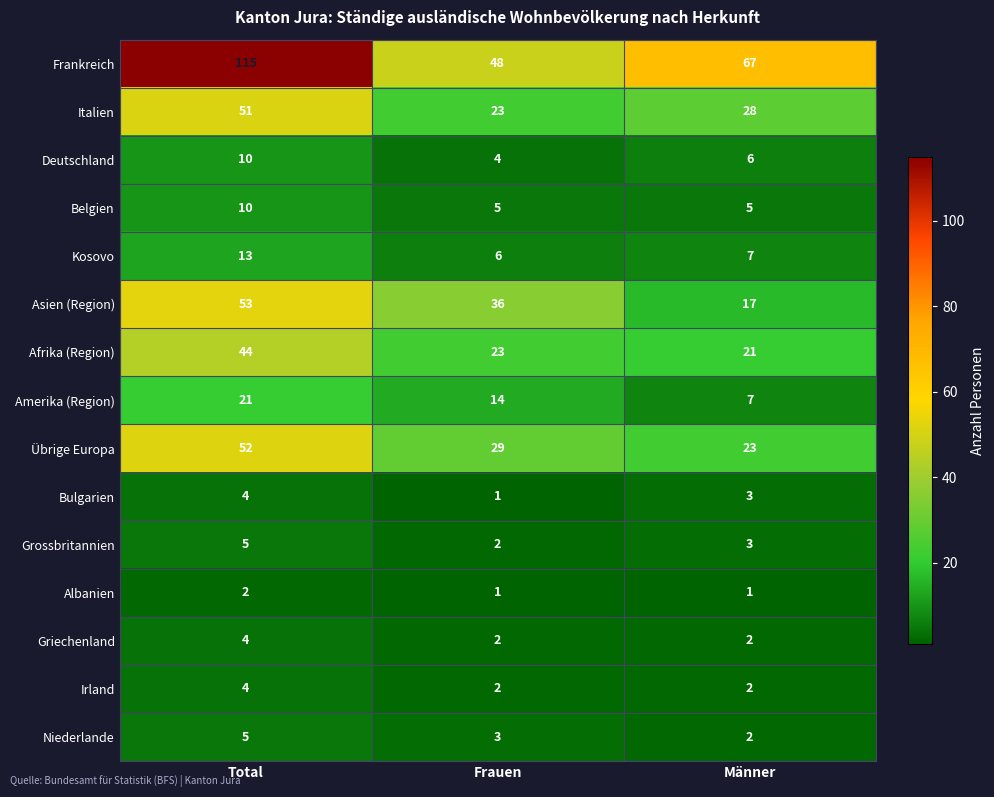

The Asien (Region) series shows 10 at Männer. True or false?

False